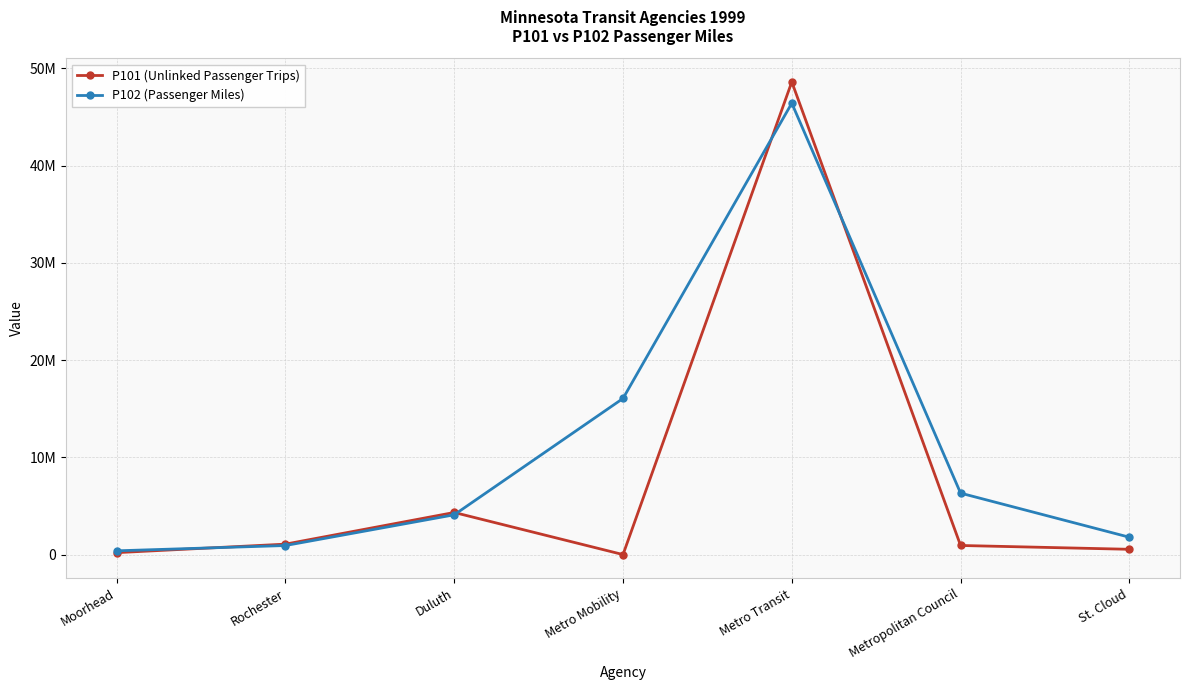

What are all the series names shown in the legend?

P101 (Unlinked Passenger Trips), P102 (Passenger Miles)